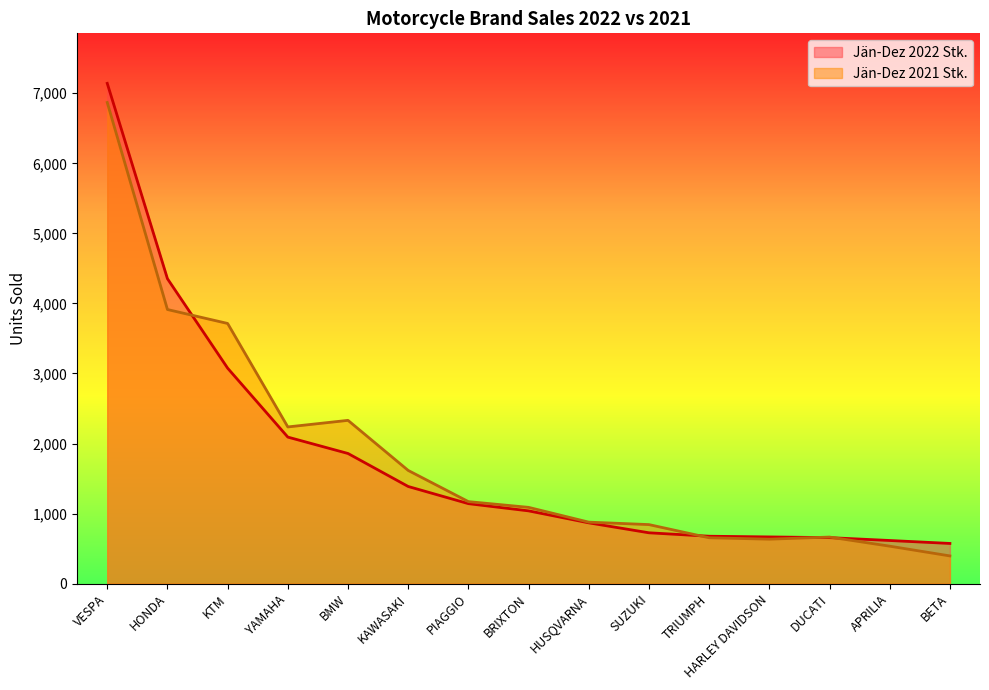

True or false: Jän-Dez 2021 Stk. and Jän-Dez 2022 Stk. intersect in this chart.

True